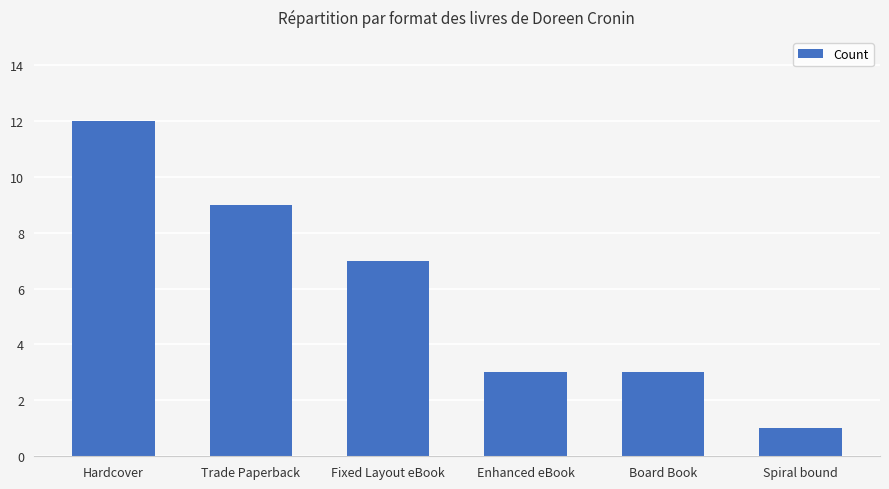

What is the difference between the values at Spiral bound and Trade Paperback?

8